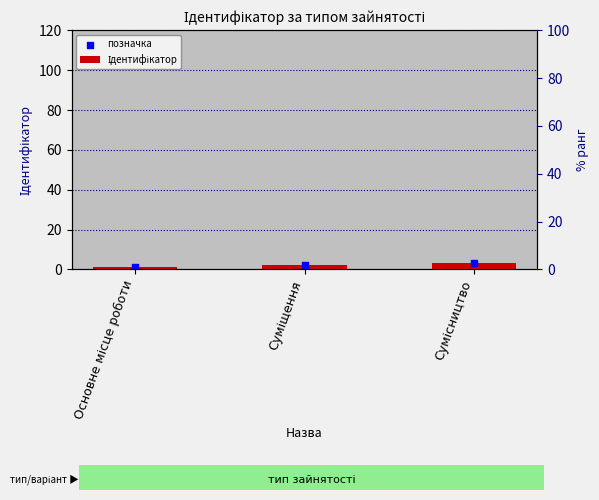

Is the value of позначка at Сумісництво greater than the value of Ідентифікатор at Суміщення?

Yes